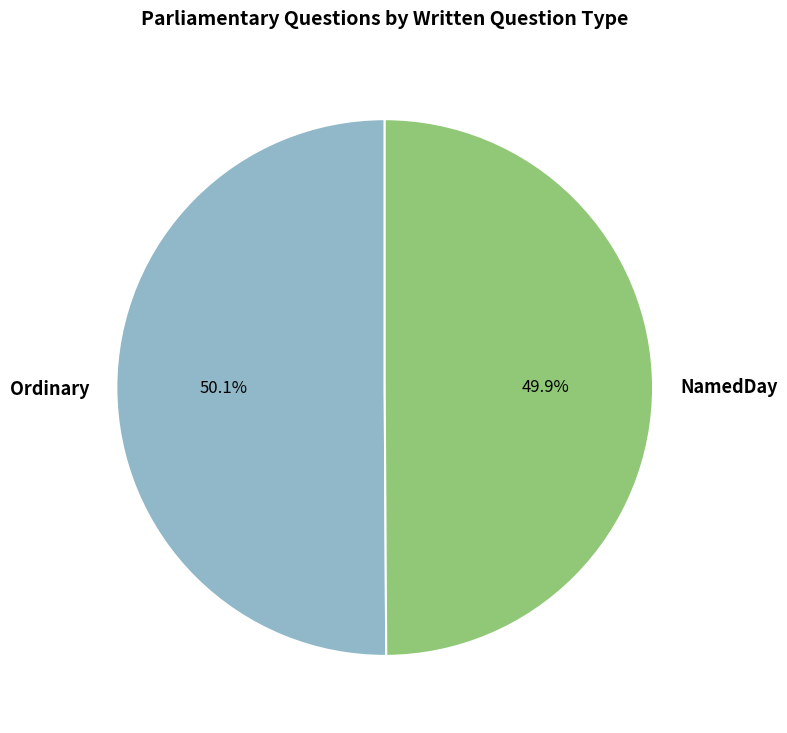

How much of the chart is everything except NamedDay?

50.1%